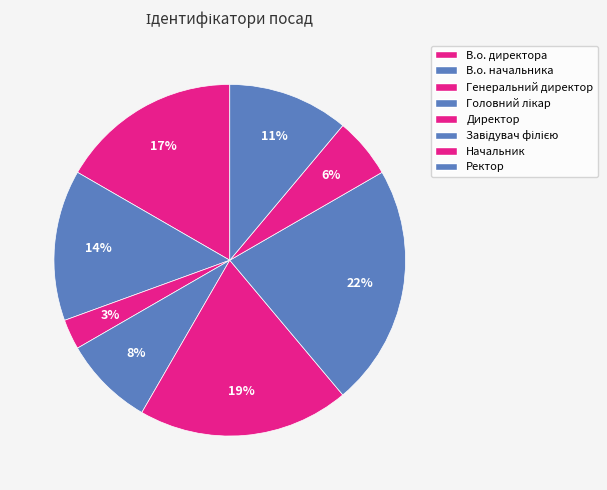

How many slices are in this pie chart?

8